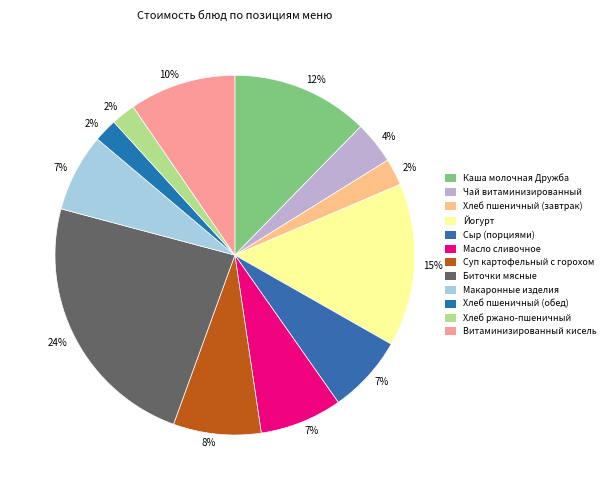

How many segments does this pie chart have?

12